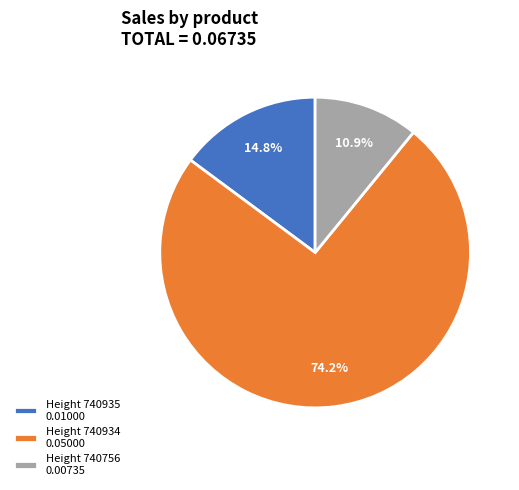

Between Height 740756 0.00735 and Height 740935 0.01000, which is larger?

Height 740935 0.01000